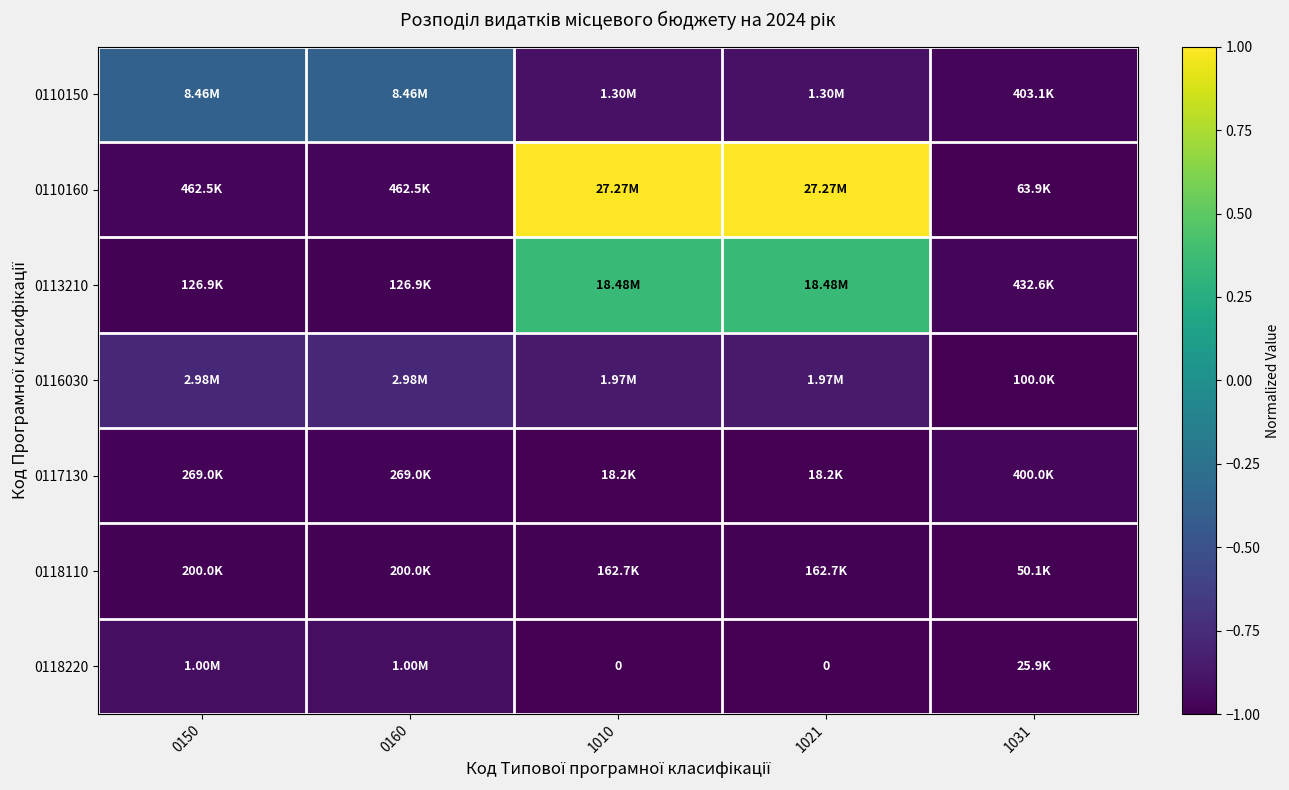

Which series has the largest range (max minus min)?

0110160